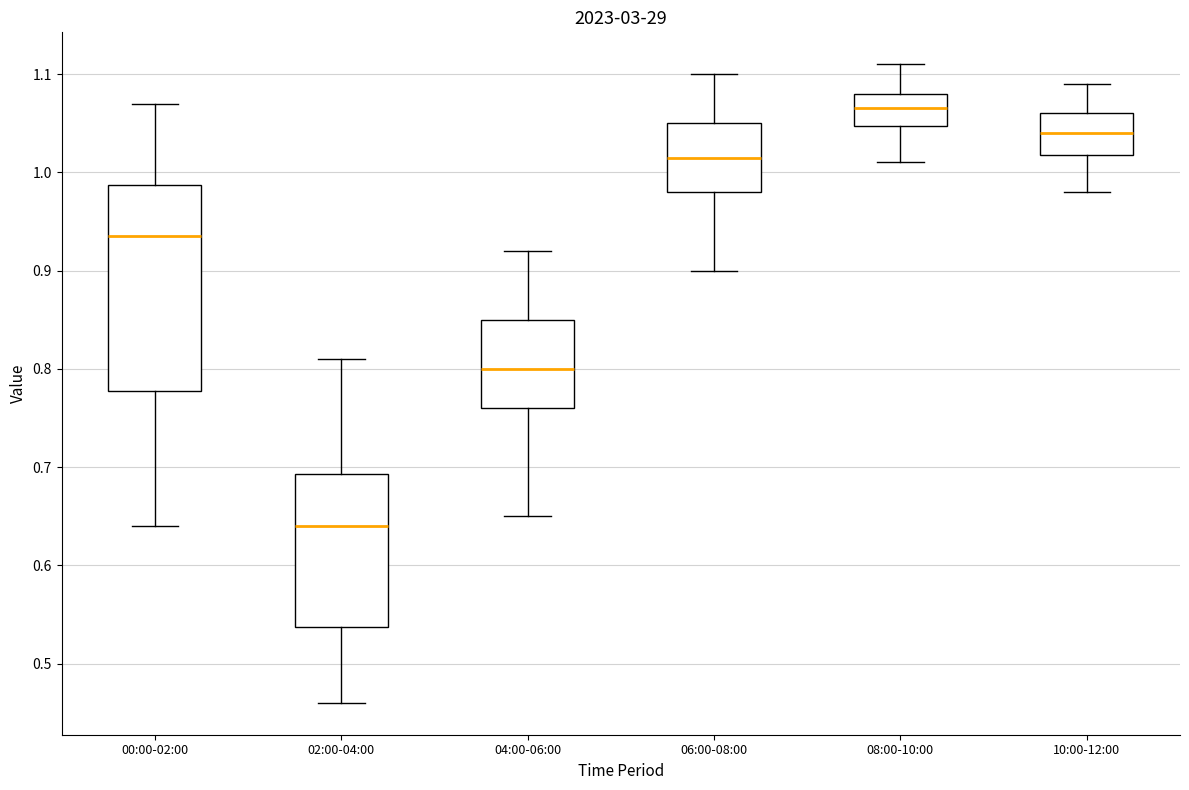

Which box has the lowest median line?

02:00-04:00